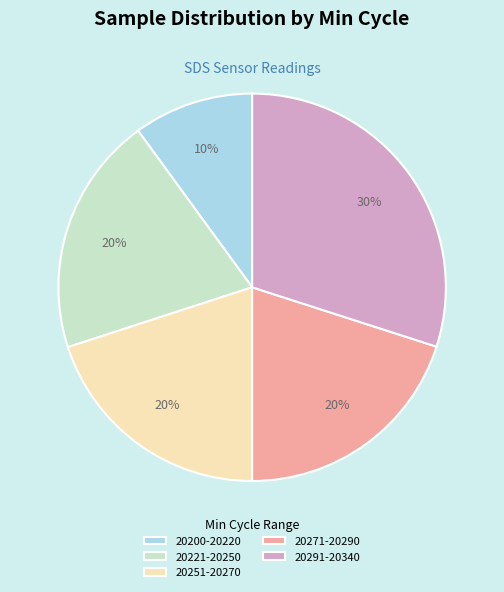

How many slices are in this pie chart?

5